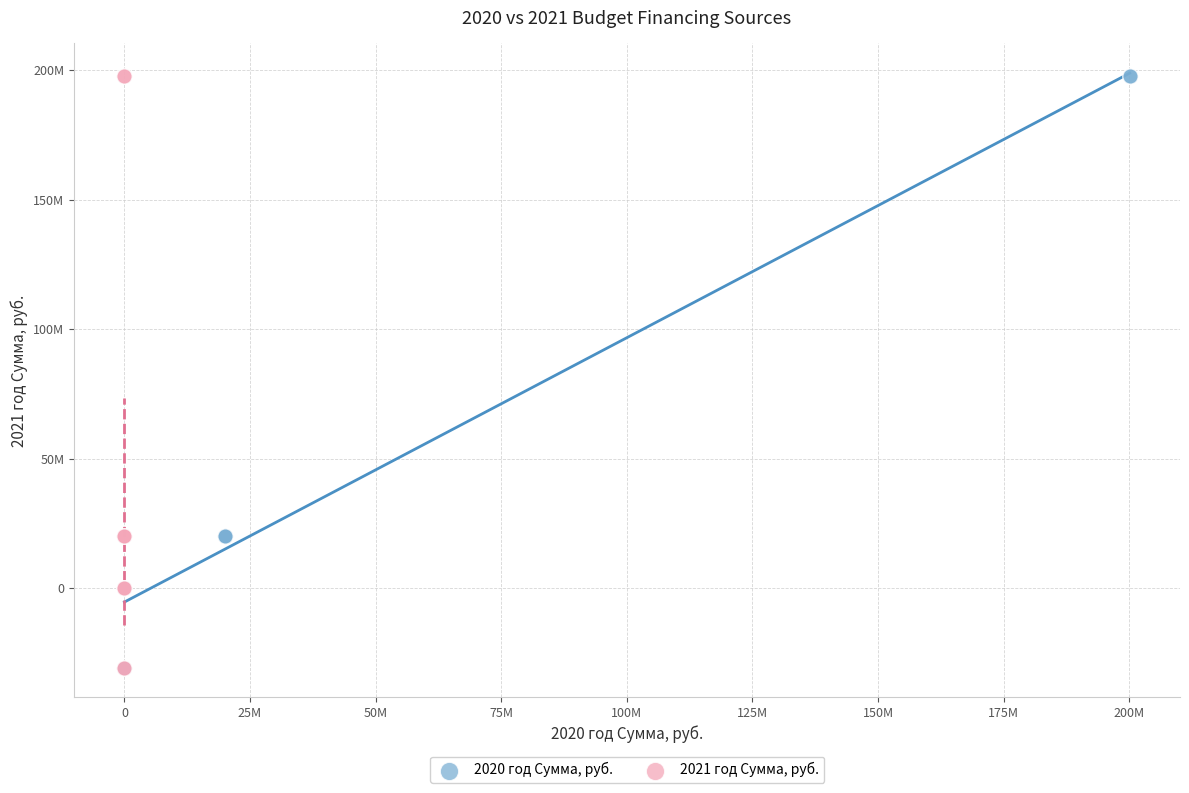

What are all the series names shown in the legend?

2020 год Сумма, руб., 2021 год Сумма, руб.